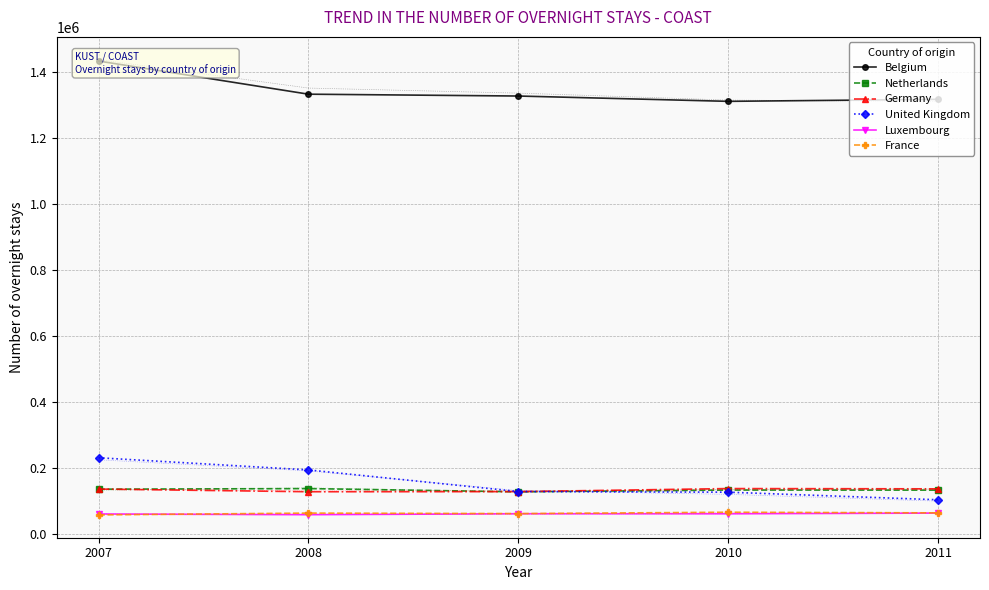

Count the number of categories in the chart.

5